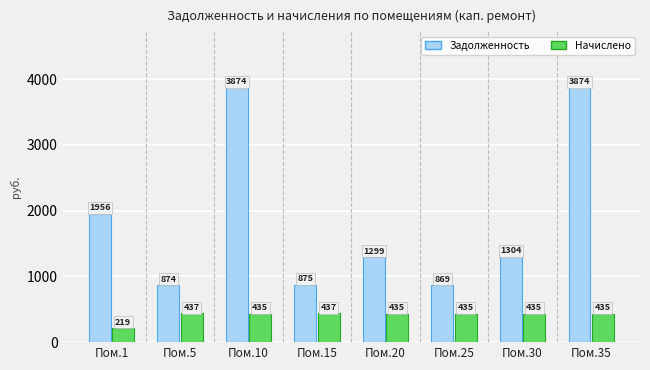

Which series has the widest spread of values?

Задолженность